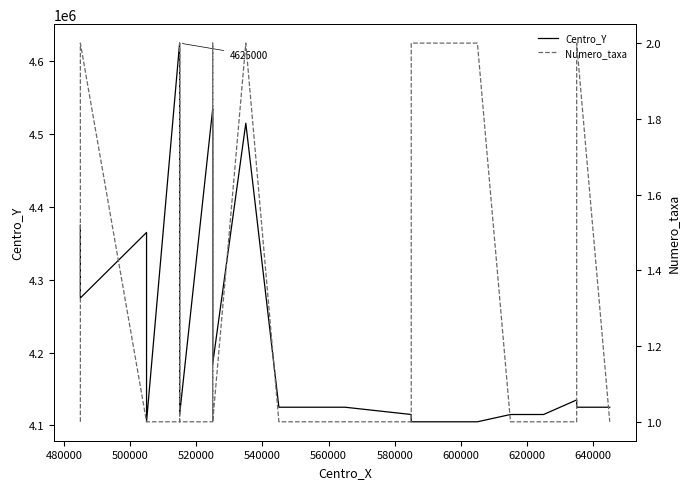

What is the highest value of the Numero_taxa series?

2